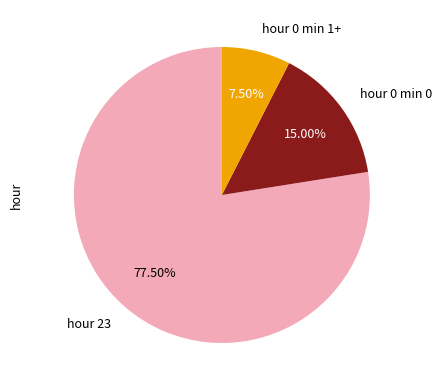

Between hour 0 min 0 and hour 23, which is larger?

hour 23